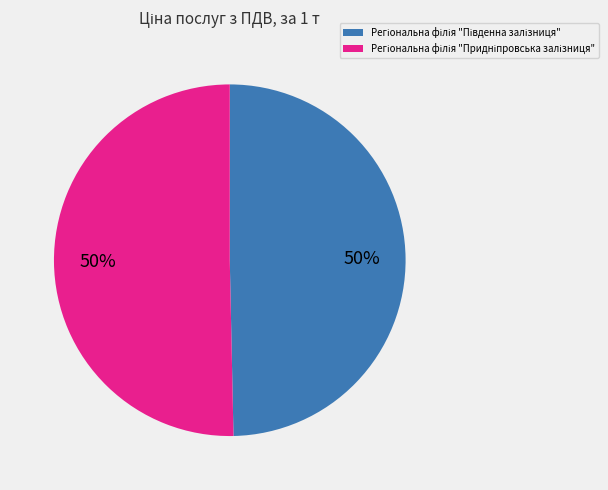

To the nearest percent, what is the average slice percentage?

50%